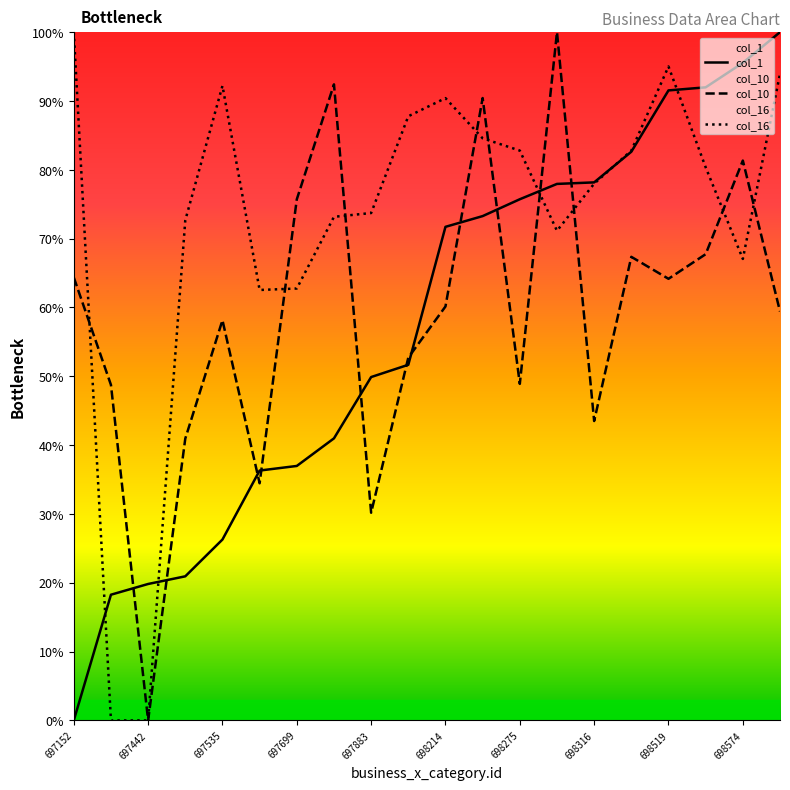

What is the difference between the maximum and minimum values in the col_16 series?

100.0